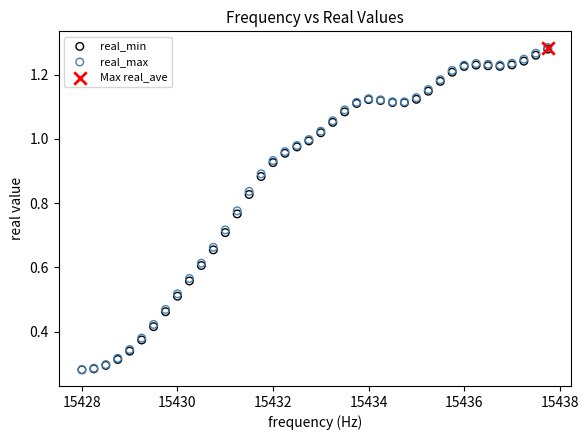

What are all the series names shown in the legend?

real_min, real_max, Max real_ave